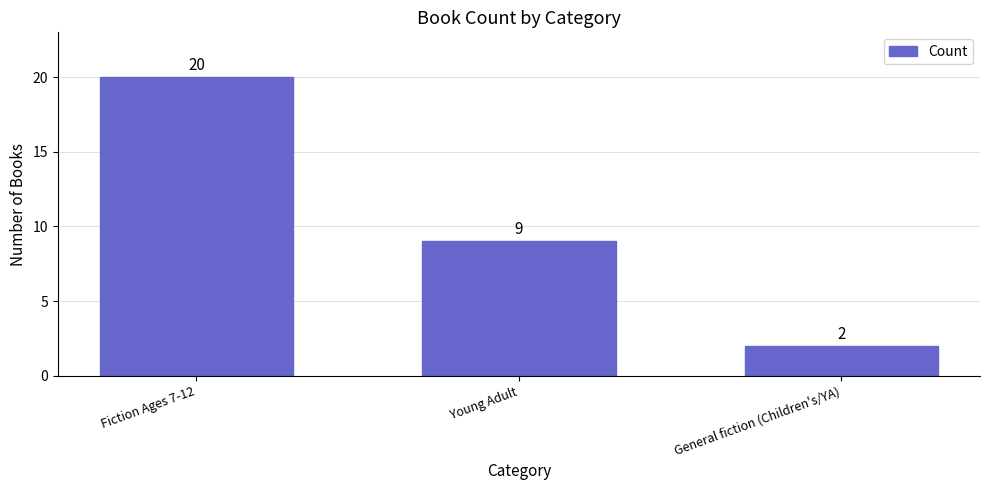

The chart shows a value of 20 at Fiction Ages 7-12. True or false?

True